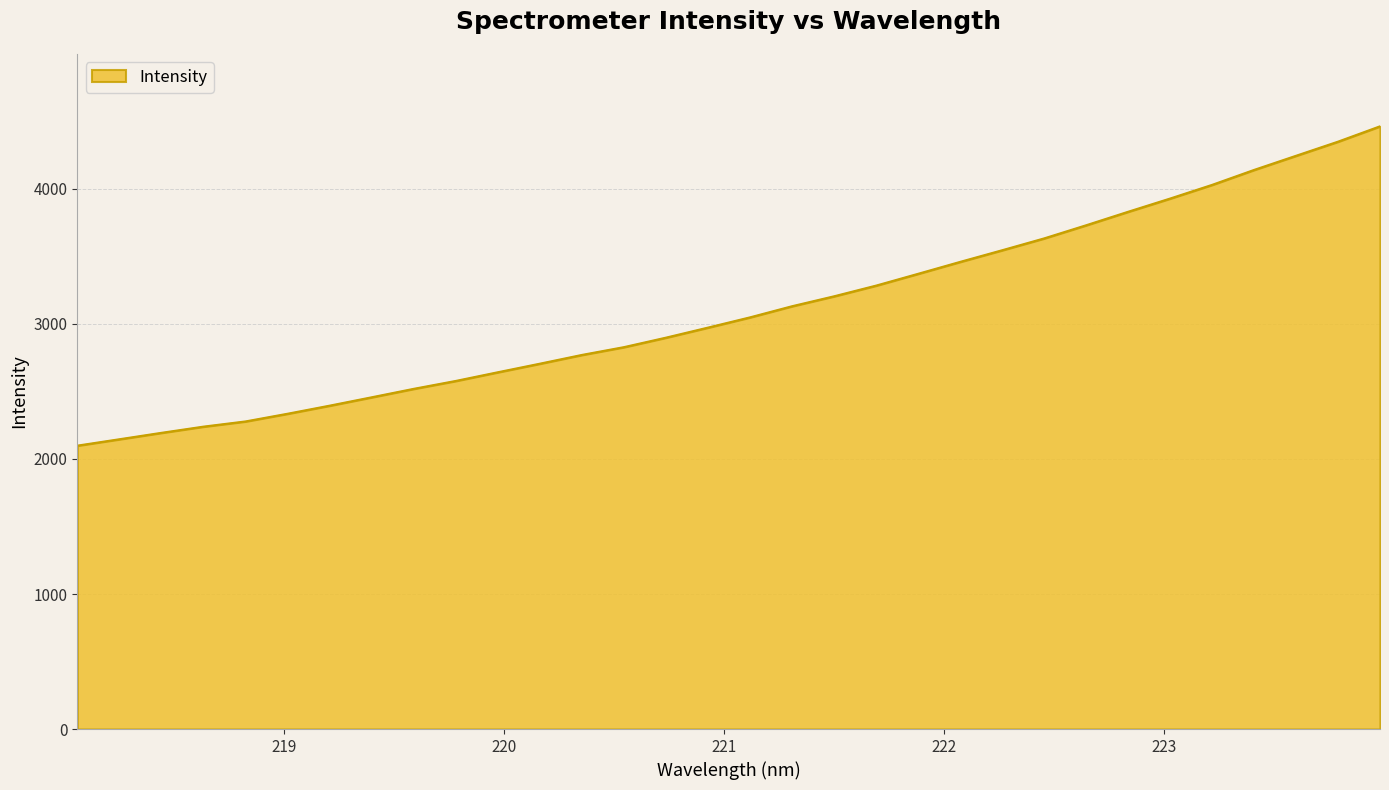

What is the greatest value displayed?

4463.9